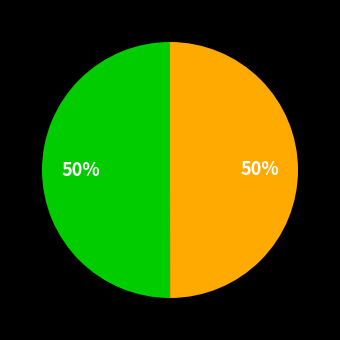

To the nearest percent, what is the average slice percentage?

50%